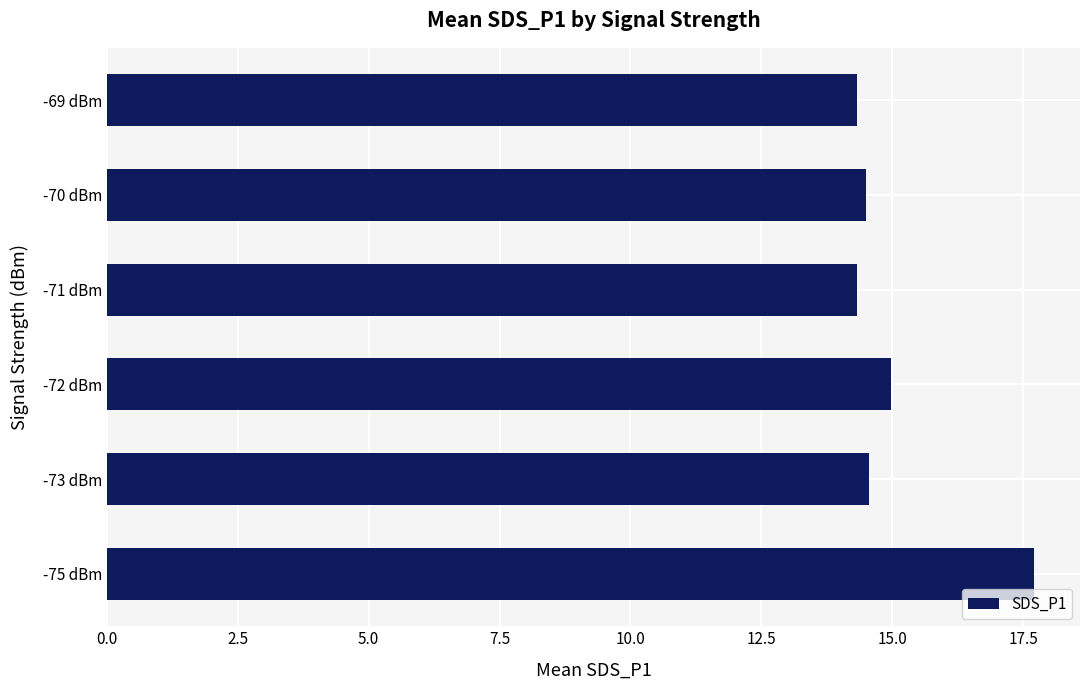

At which category does the chart reach its peak across all series?

-75 dBm